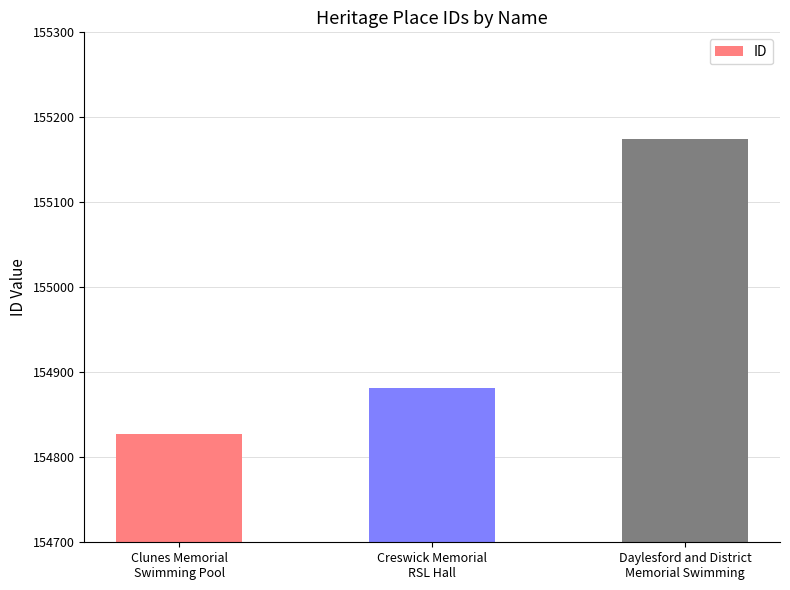

Reading left to right, what are all the values shown in this chart?

154827	154881	155174